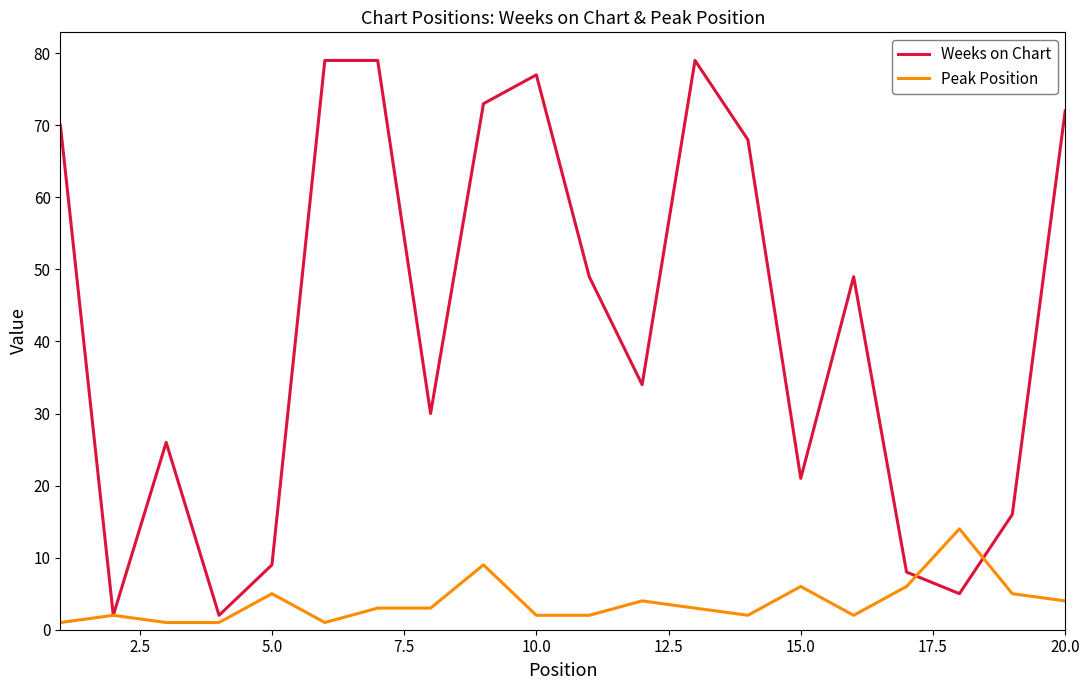

What are all the series names shown in the legend?

Weeks on Chart, Peak Position